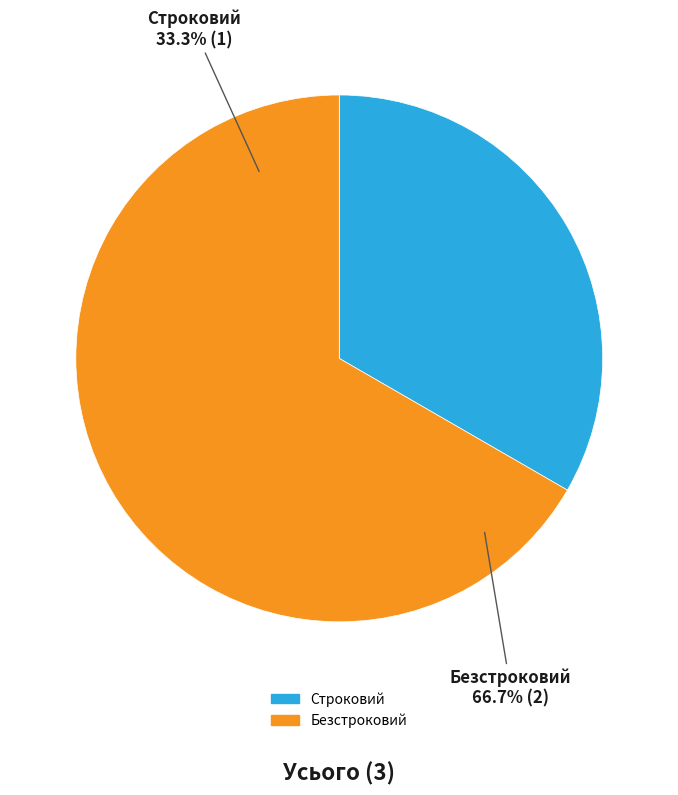

How many segments does this pie chart have?

2